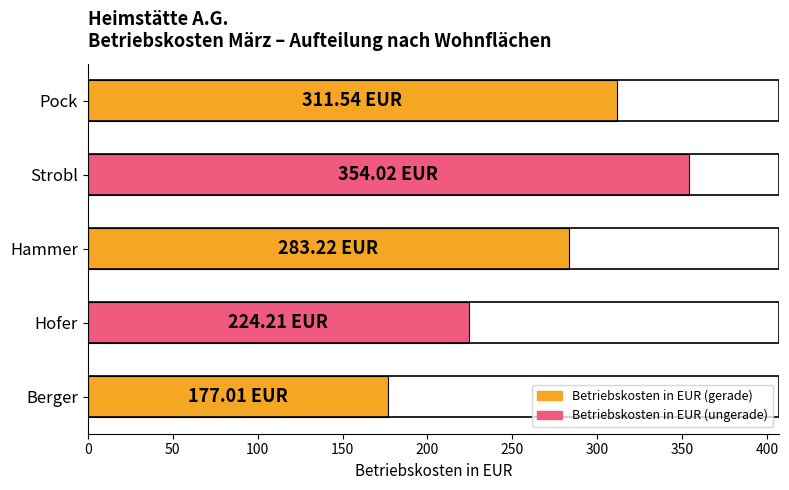

Approximately how many times larger is the value at Pock compared to Hofer?

1.4